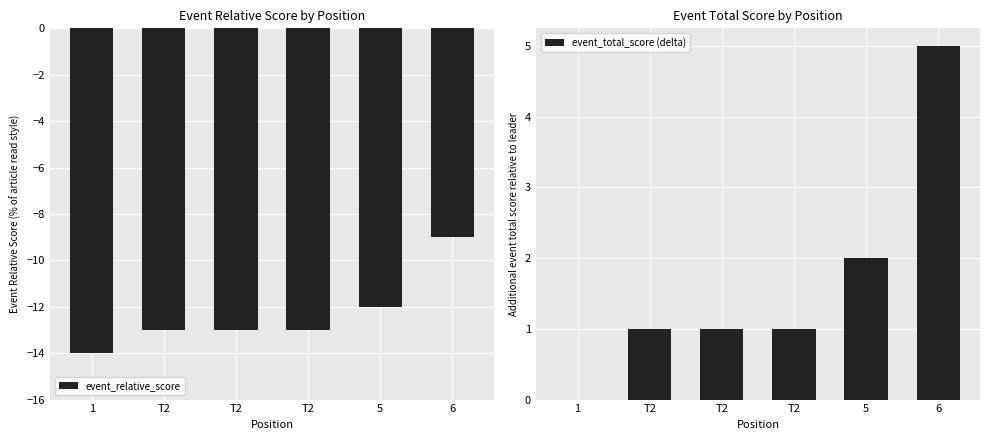

What are all the series names shown in the legend?

event_relative_score, event_total_score (delta)